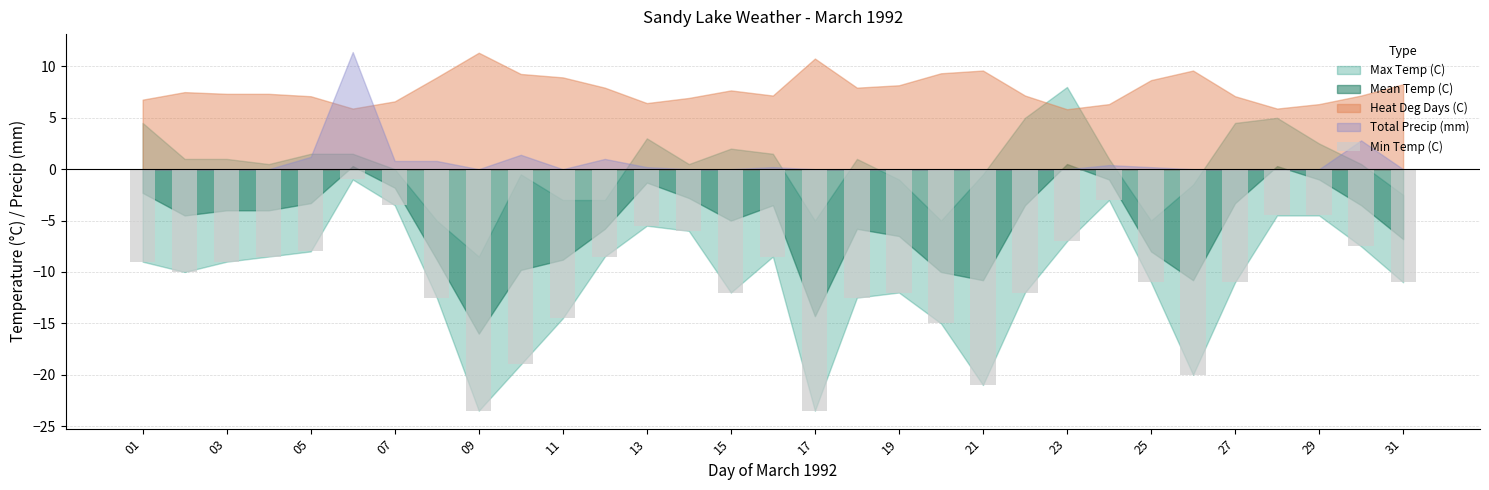

What is the greatest value displayed?

-1.0